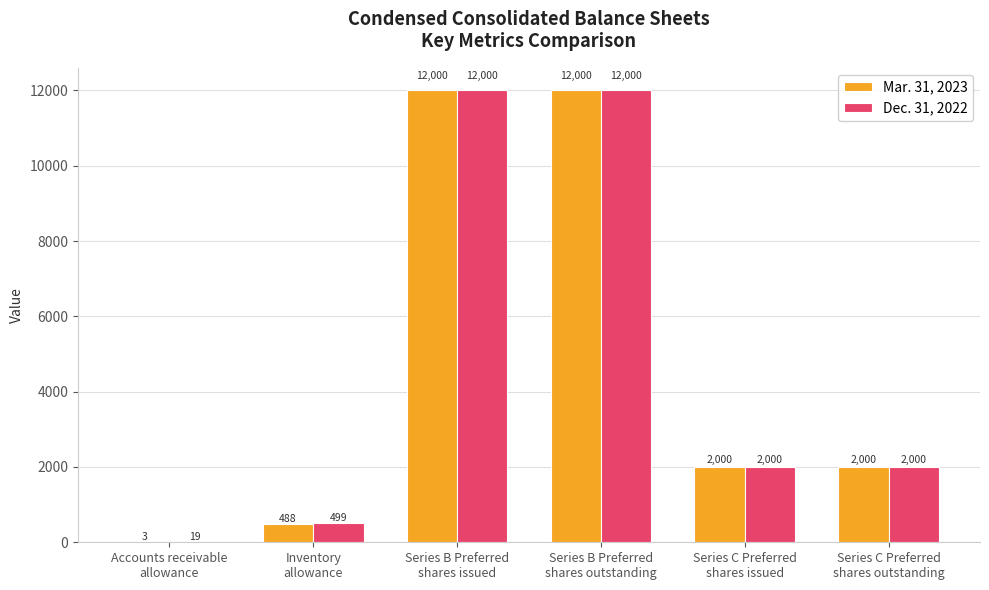

Reading right to left, extract all data points from this chart.

Mar. 31, 2023: 2000	2000	12000	12000	488	3
Dec. 31, 2022: 2000	2000	12000	12000	499	19